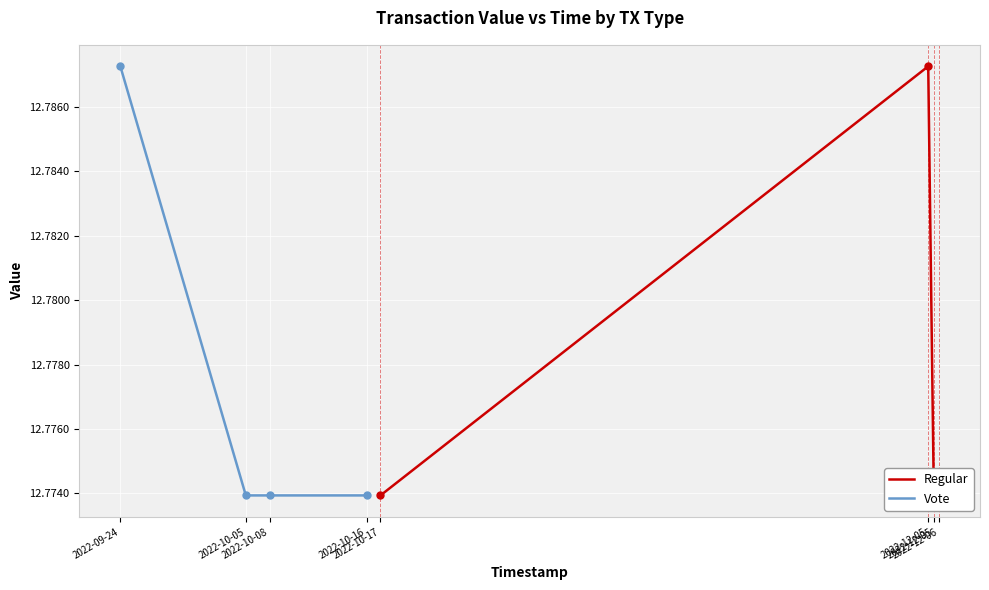

What are all the series names shown in the legend?

Regular, Vote